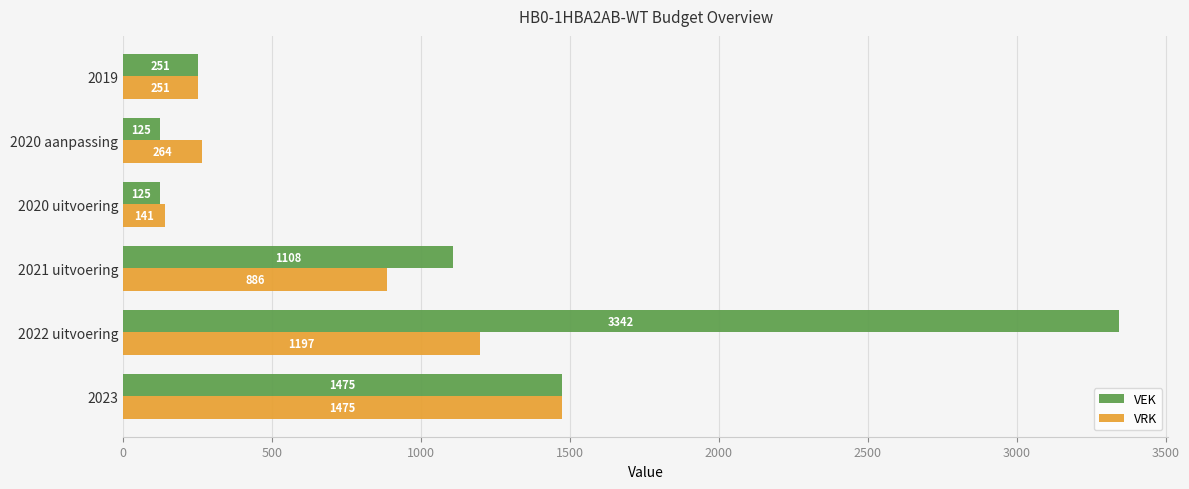

What is the total value across all series at 2021 uitvoering?

1994